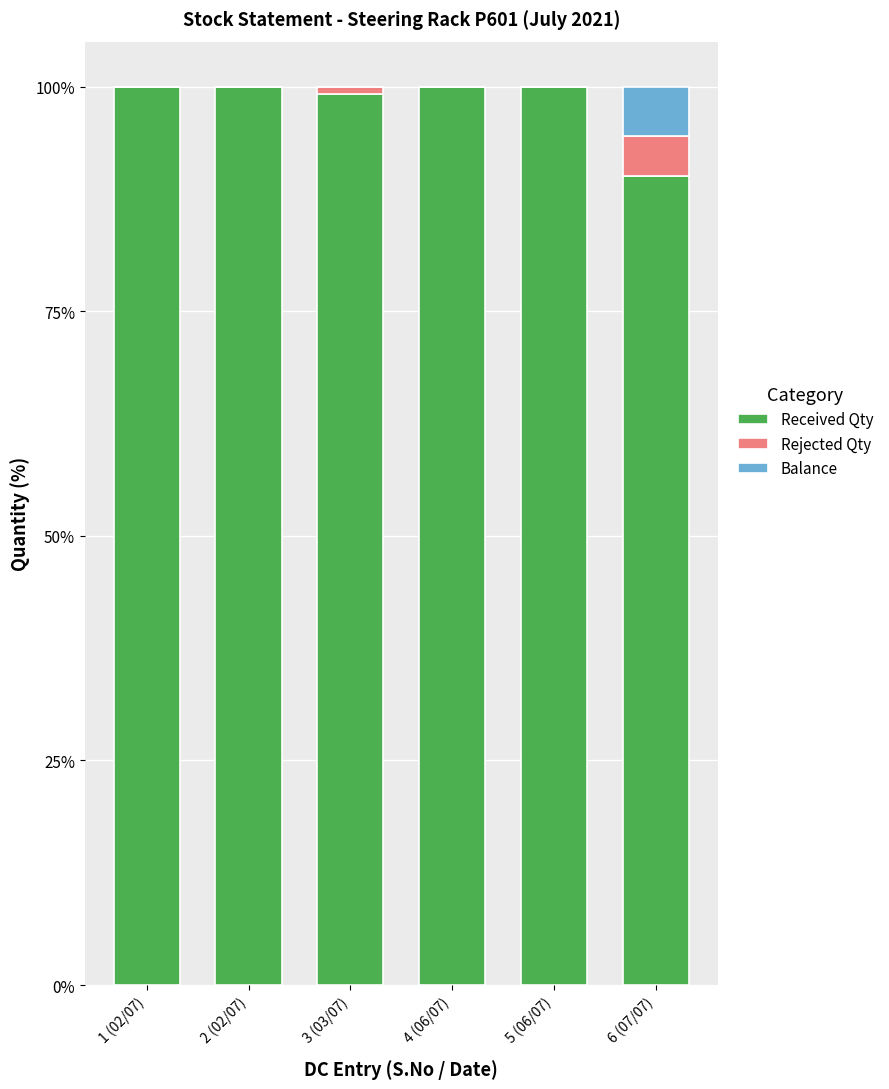

What is the total value across all series at 3 (03/07)?

100.0